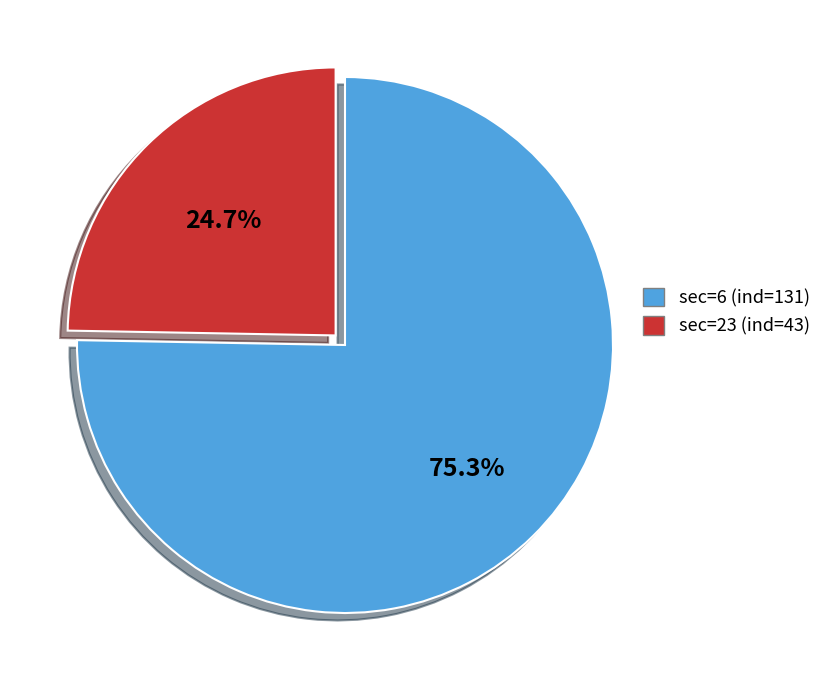

The sec=23 (ind=43) slice represents 89% of the pie. True or false?

False